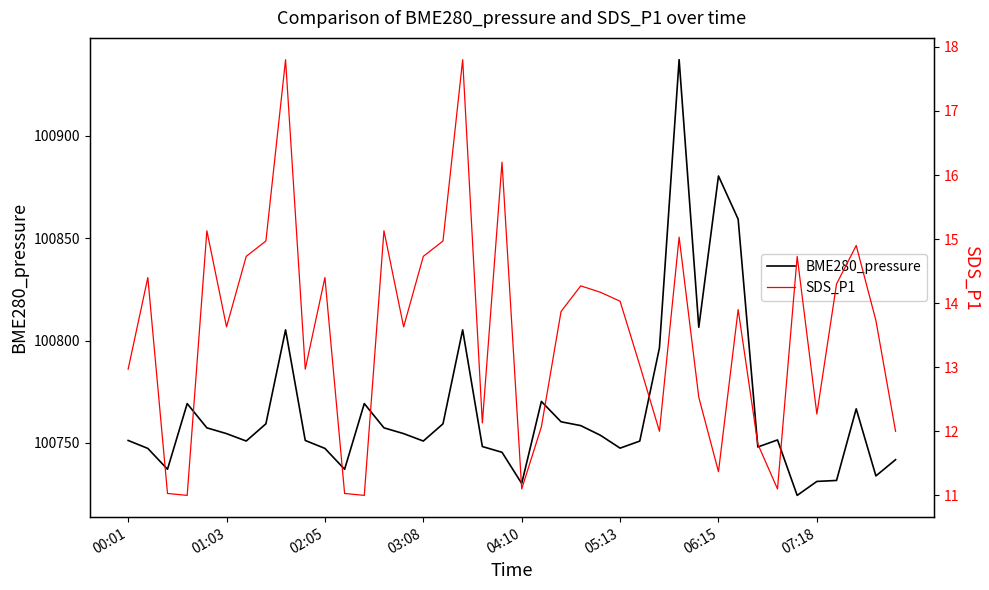

Which has a higher value, 18 or 30?

30